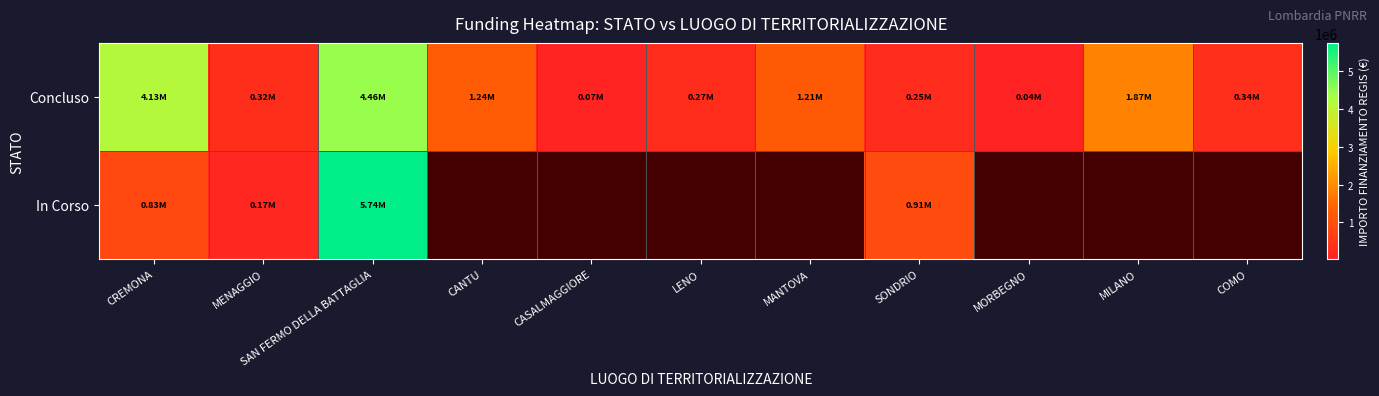

How many data points does each series have?

11